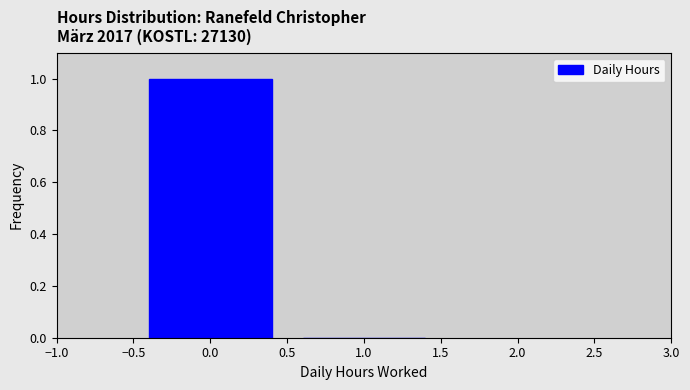

Reading left to right, list every bar in this chart as the range it spans on the x-axis followed by its height. The values are not printed on the chart, so give them approximately, as read against the axis.

-0.5 to 0.5: 1
0.5 to 1.5: 0